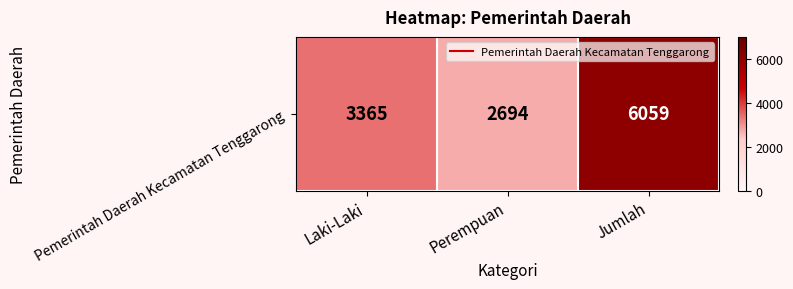

What is the difference between the maximum and minimum values?

3365